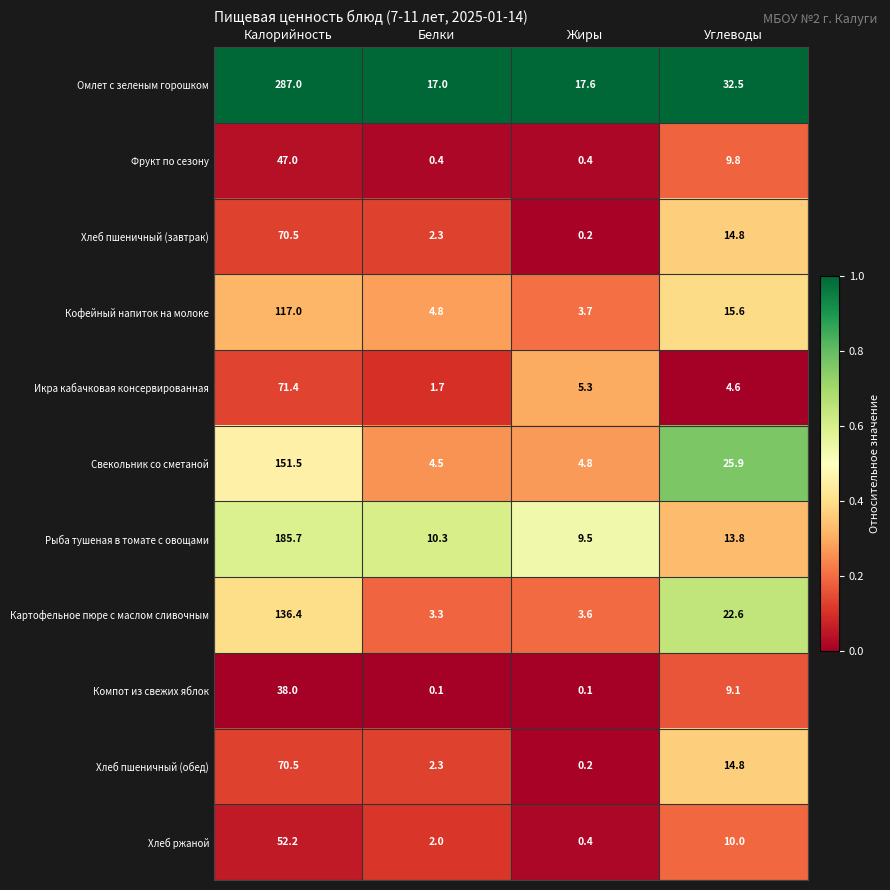

What is the sum of all Омлет с зеленым горошком values?

354.1